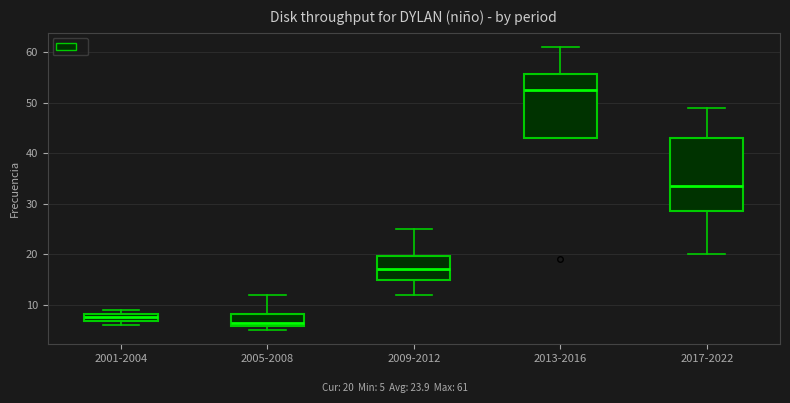

Reading left to right, read every box against the y-axis: the position of its median line, the range the box covers, and the ends of its whiskers. The values are not printed on the chart, so give them approximately, as read against the axis.

2001-2004: median 8 (inside the box), box 7 to 8, whiskers 6 to 9
2005-2008: median 7, box 6 to 8, whiskers 5 to 12
2009-2012: median 17, box 15 to 20, whiskers 12 to 25
2013-2016: median 53, box 43 to 56, whiskers 43 to 61
2017-2022: median 34, box 29 to 43, whiskers 20 to 49